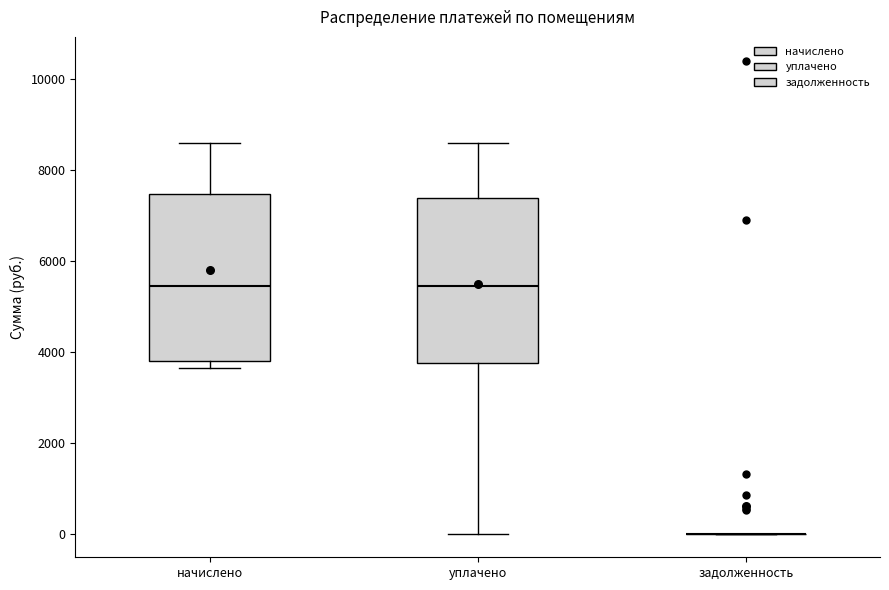

Reading left to right, transcribe this box plot: for each box, give where its median line is, the range the box spans, and where its two whiskers end, as read against the y-axis. The values are not printed on the chart, so give them approximately, as read against the axis.

начислено: median 5400, box 3800 to 7400, whiskers 3600 to 8600
уплачено: median 5400, box 3800 to 7400, whiskers 0 to 8600
задолженность: box collapsed to a line at 0, whiskers 0 to 0